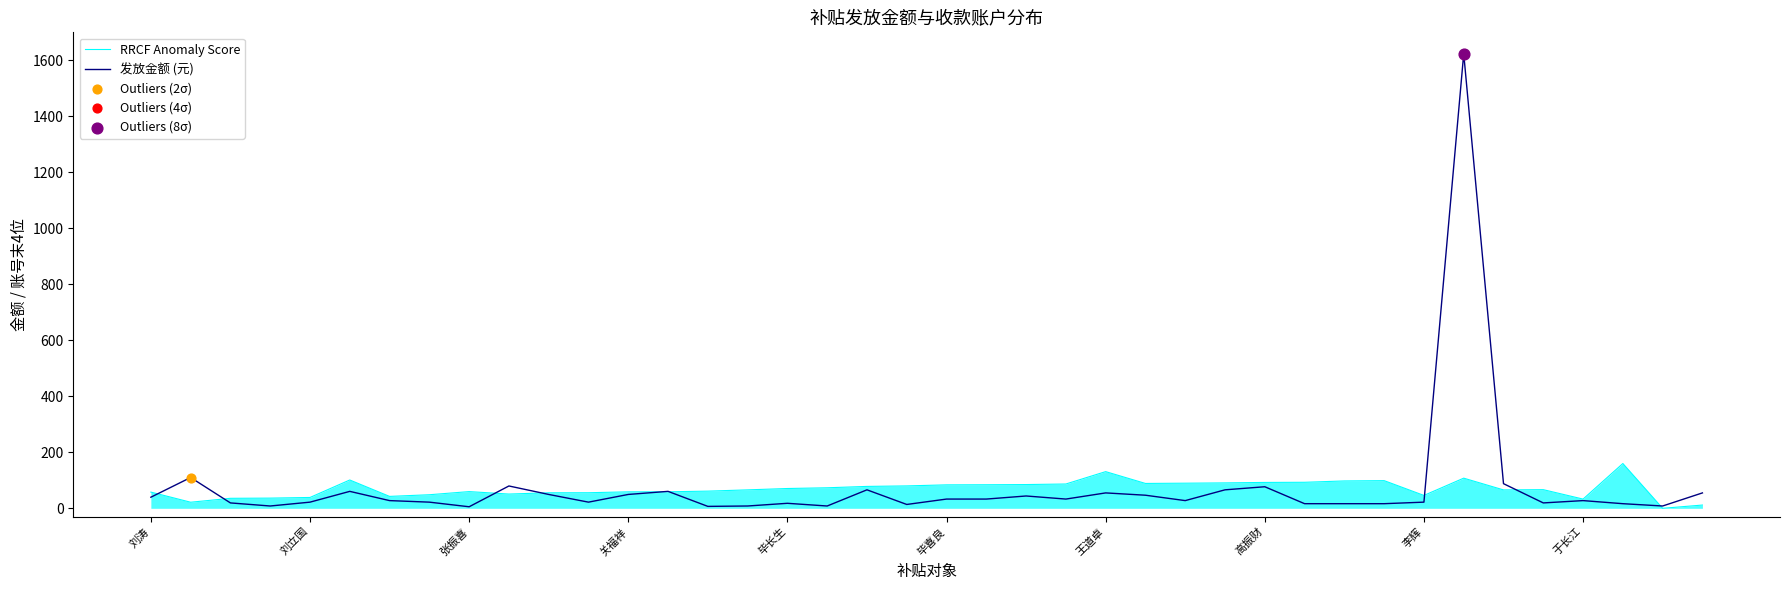

Rank the series by their maximum value, from highest to lowest.

发放金额 (元), RRCF Anomaly Score